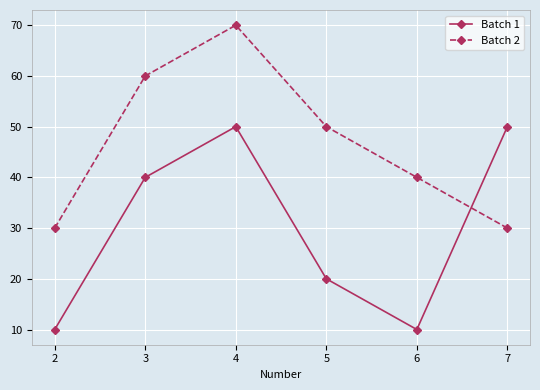

What value does the Batch 1 series have at 5, to the nearest 10?

20